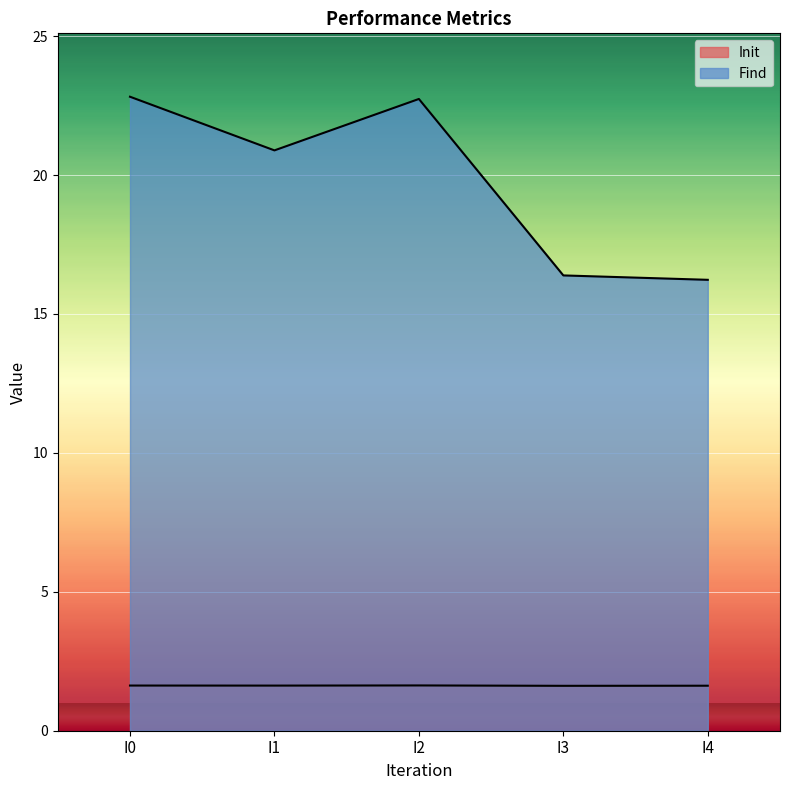

Rank the series by their average value, from lowest to highest.

Init, Find